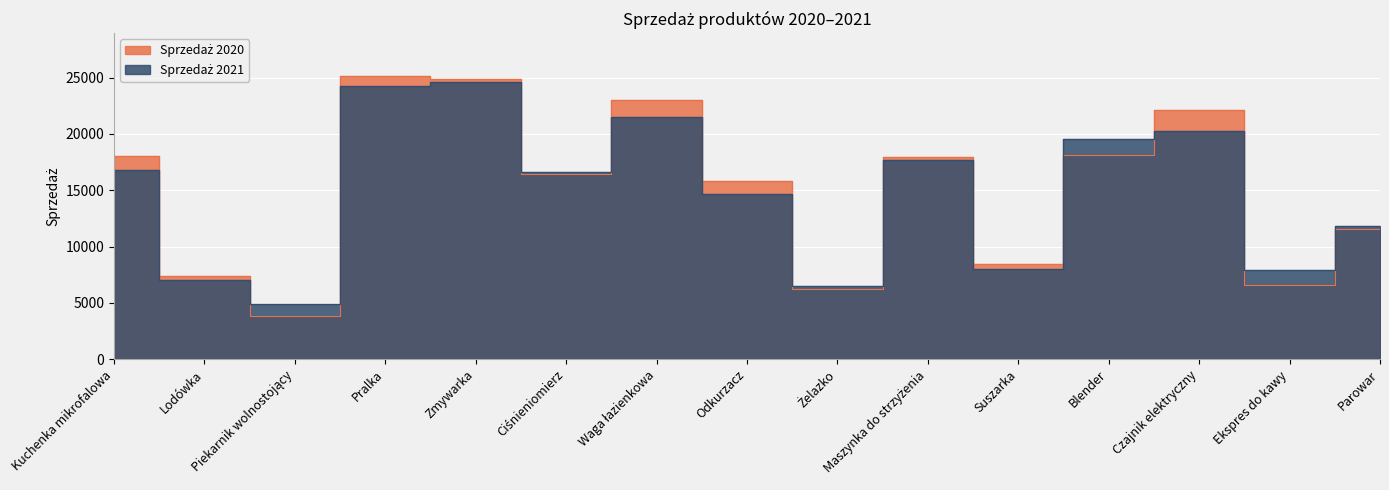

What are all the series names shown in the legend?

Sprzedaż 2020, Sprzedaż 2021